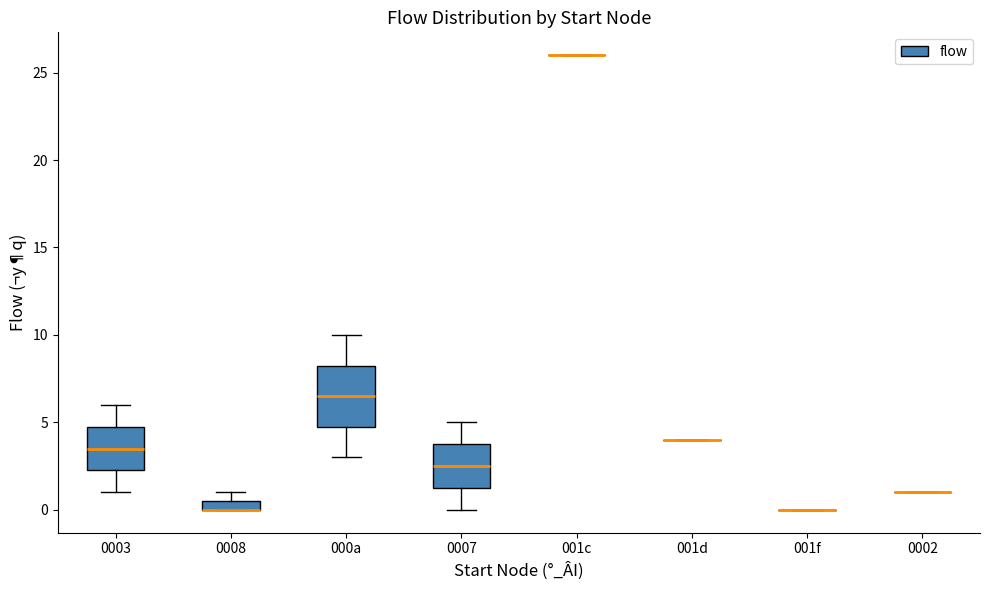

Which box is the tallest, from its lower edge to its upper edge?

000a